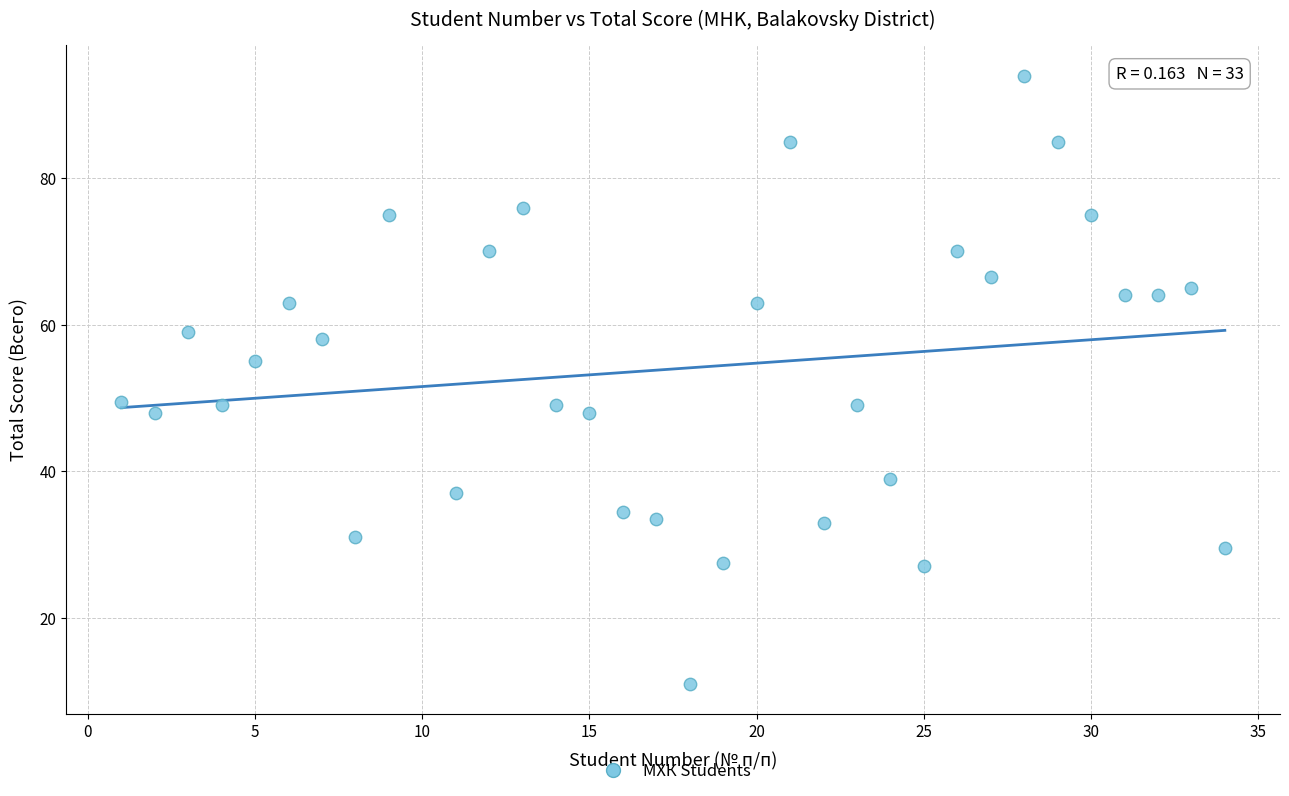

What is the range of Y values (max minus min)?

83.0